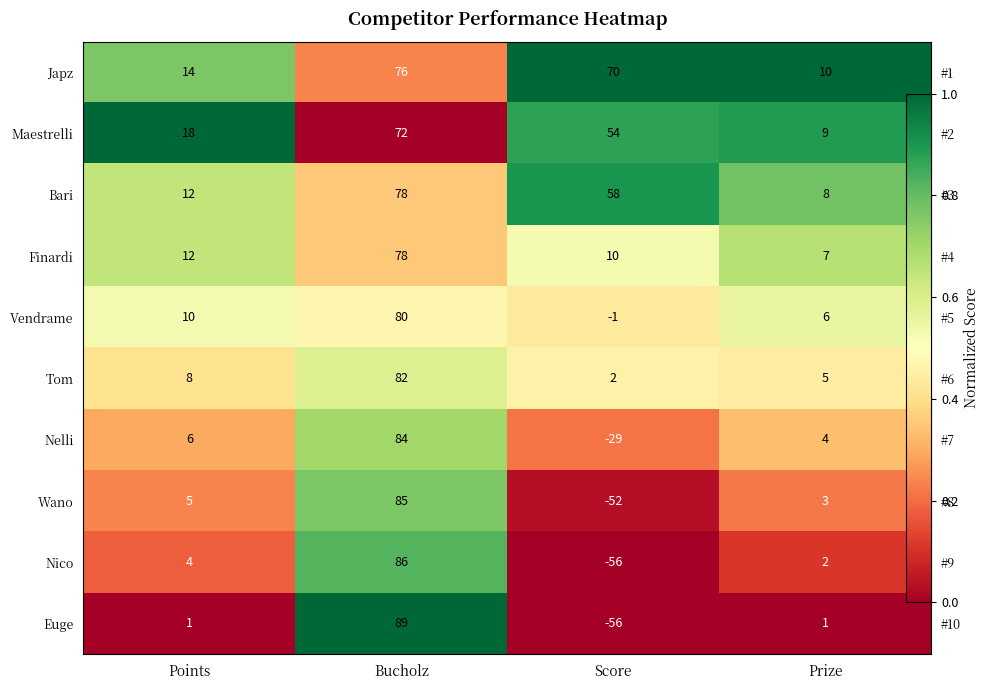

Between Bucholz and Score, which series saw the biggest shift?

Euge